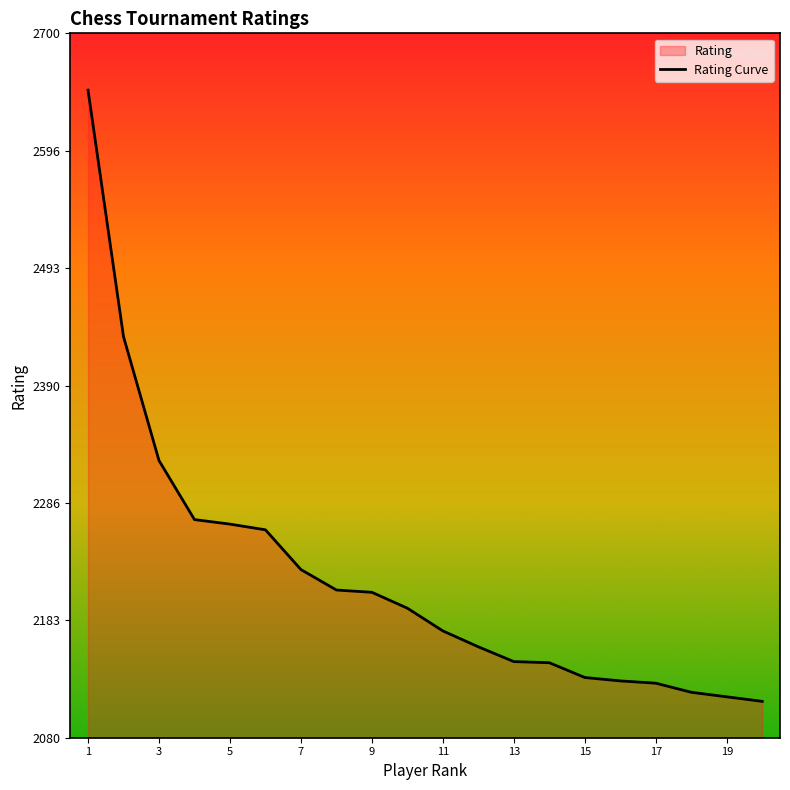

What is the value of the 5th point from the left?

2268